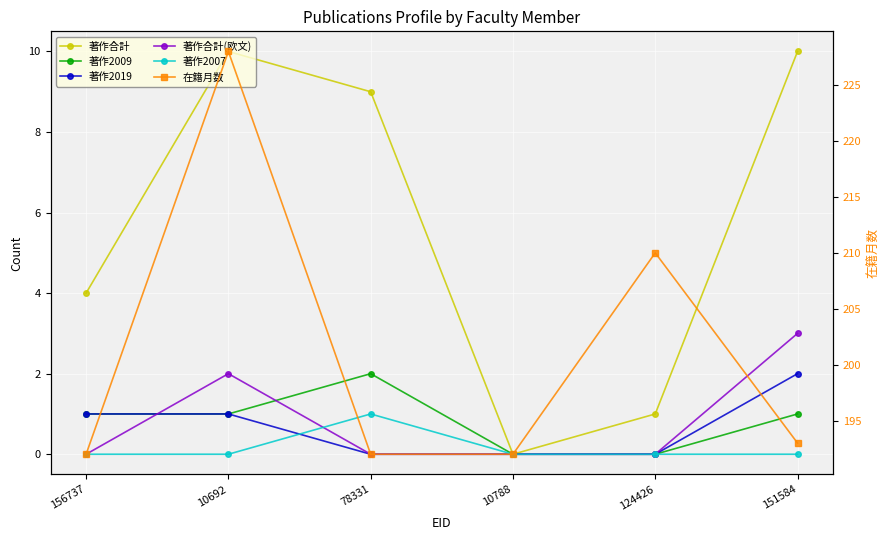

What is the total value across all series at 10692?

242